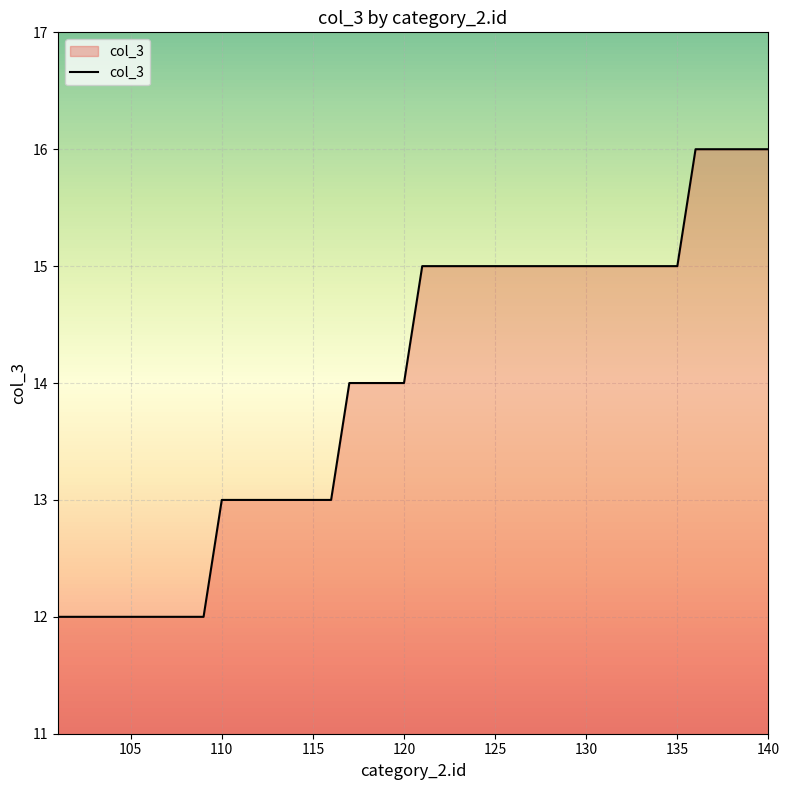

Reading left to right, transcribe all the data shown in this chart.

12	12	12	12	12	12	12	12	12	13	13	13	13	13	13	13	14	14	14	14	15	15	15	15	15	15	15	15	15	15	15	15	15	15	15	16	16	16	16	16